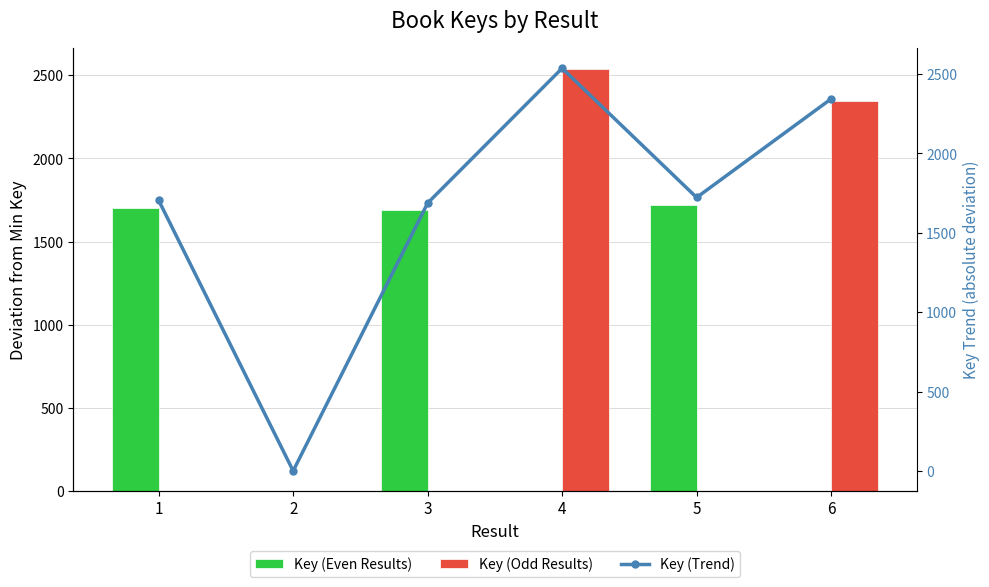

Where is Key (Trend) nearest to the value 1268?

3